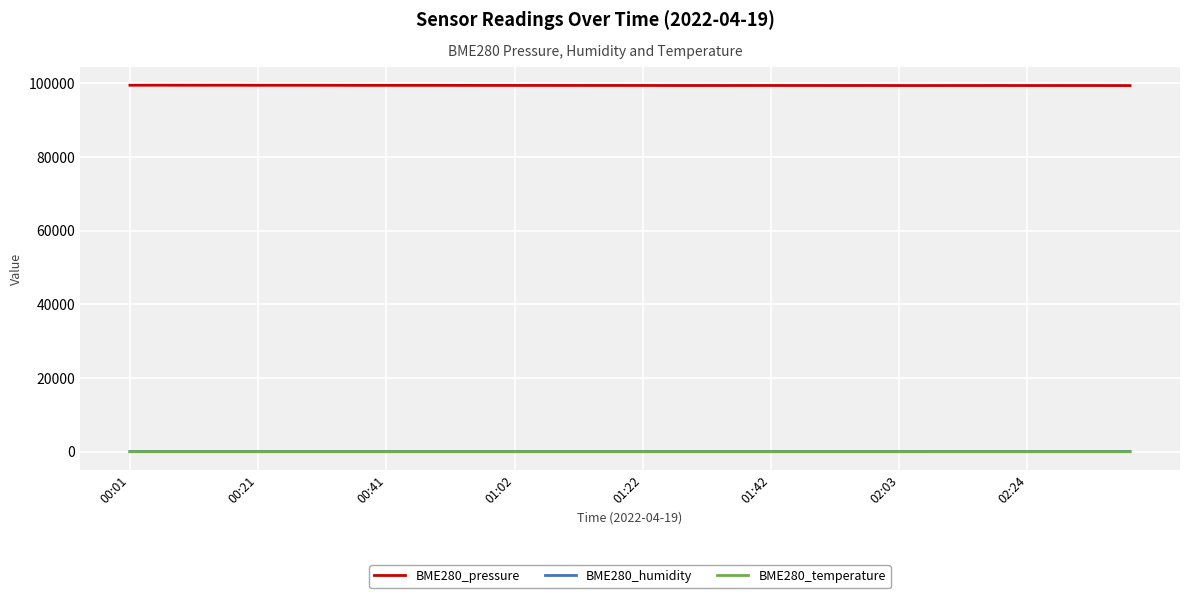

Which series has the largest total across all categories?

BME280_pressure